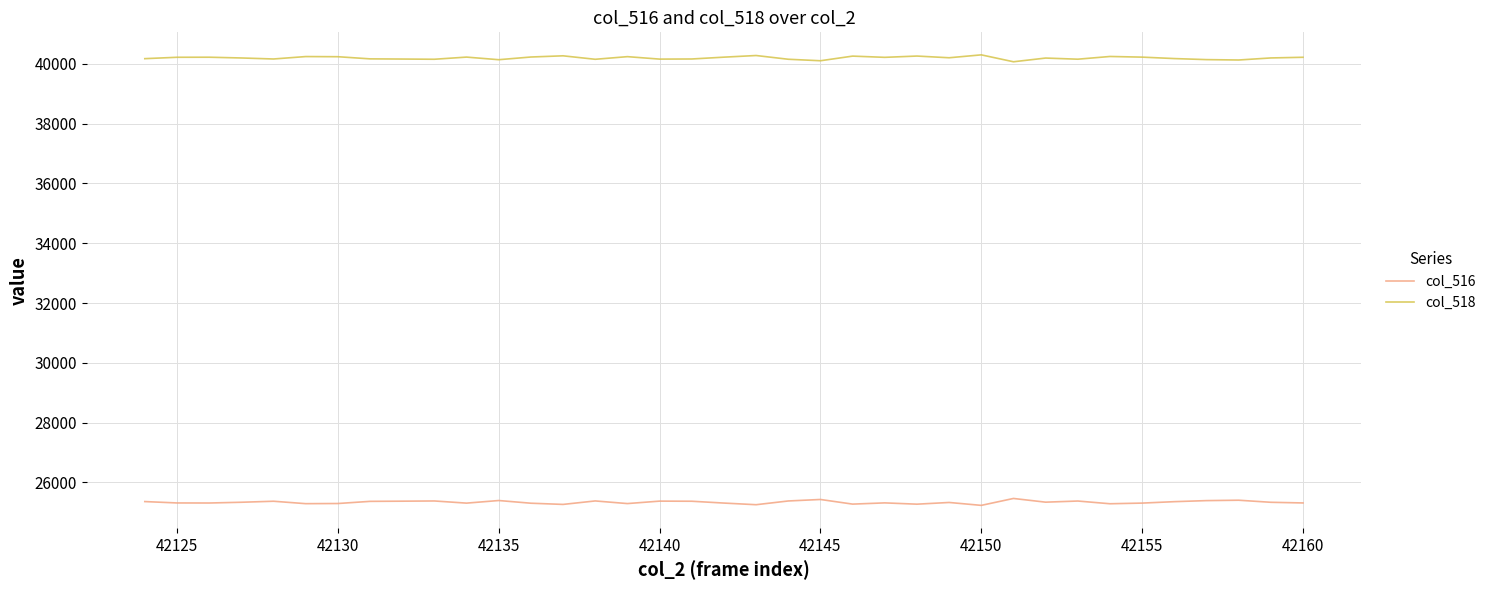

What is the highest value of the col_516 series?

25466